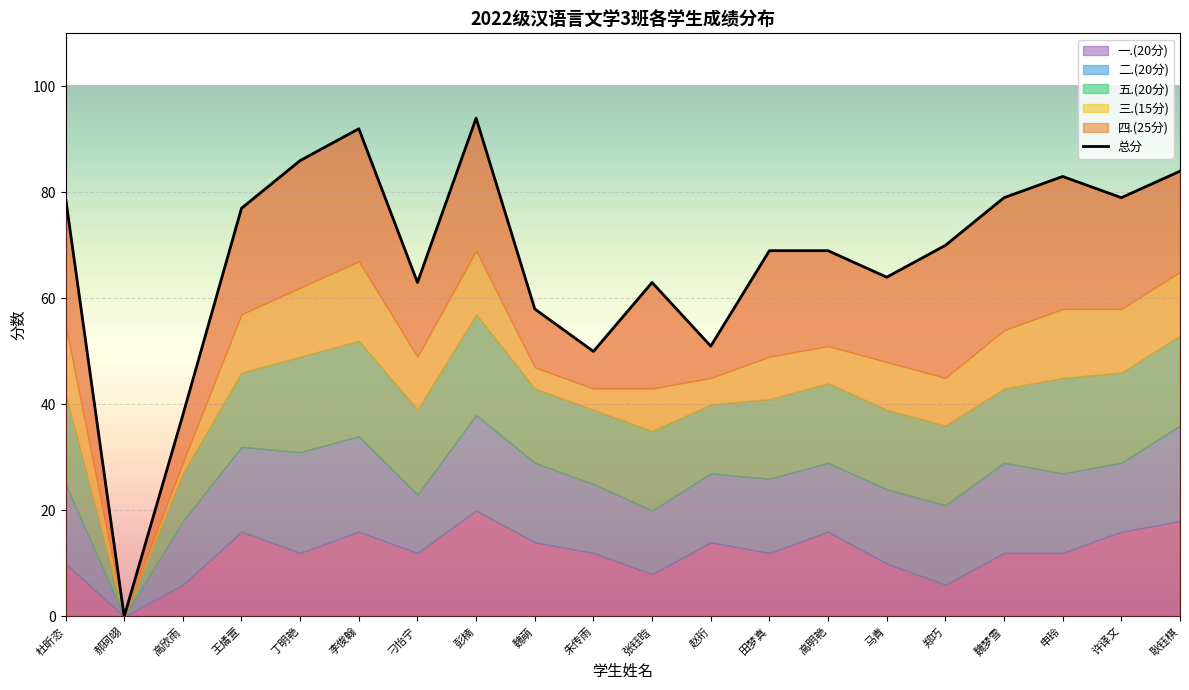

What position from the right is 许译文?

2